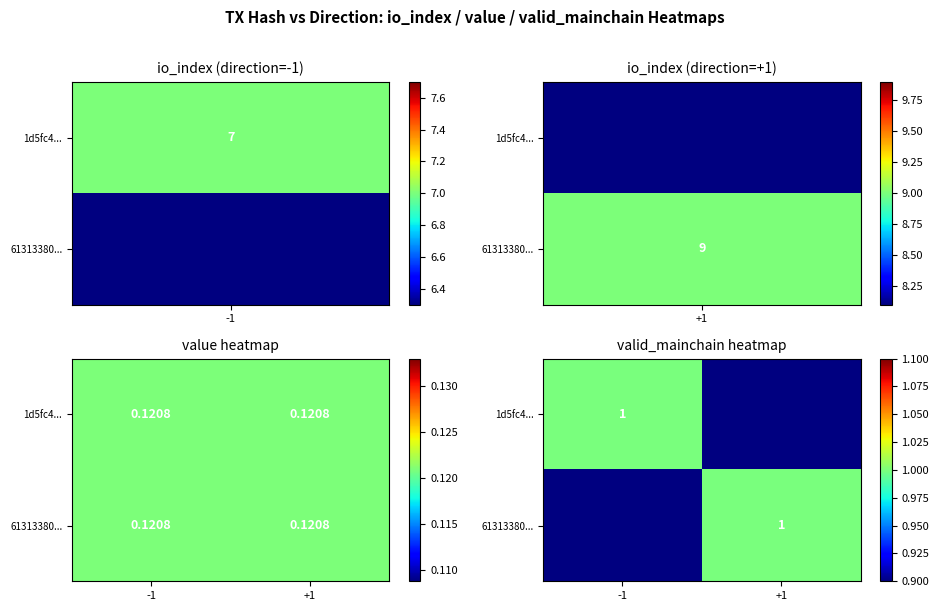

What is the total value across all series at valid_mainchain?

2.0